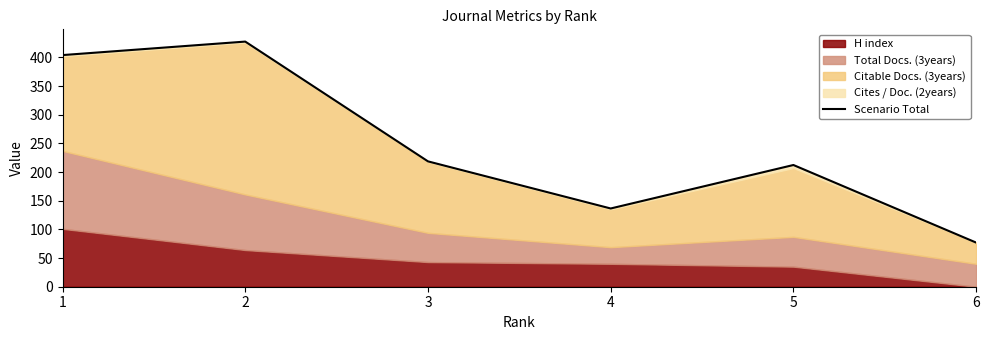

The chart shows a value of 66.9 at 3. True or false?

False